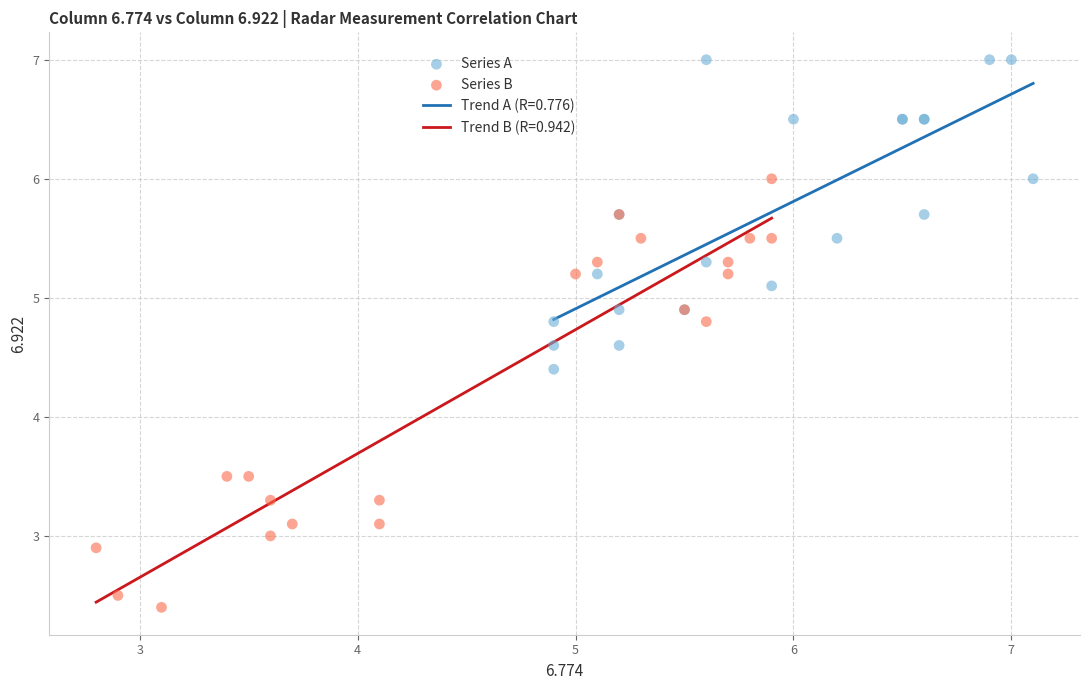

Which series has the widest spread of Y values?

Series B